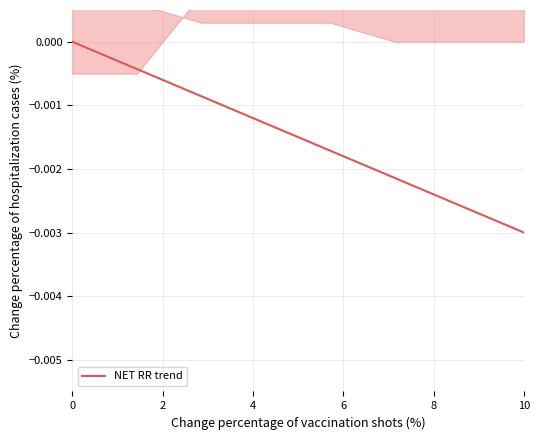

How many series are shown in this chart?

1